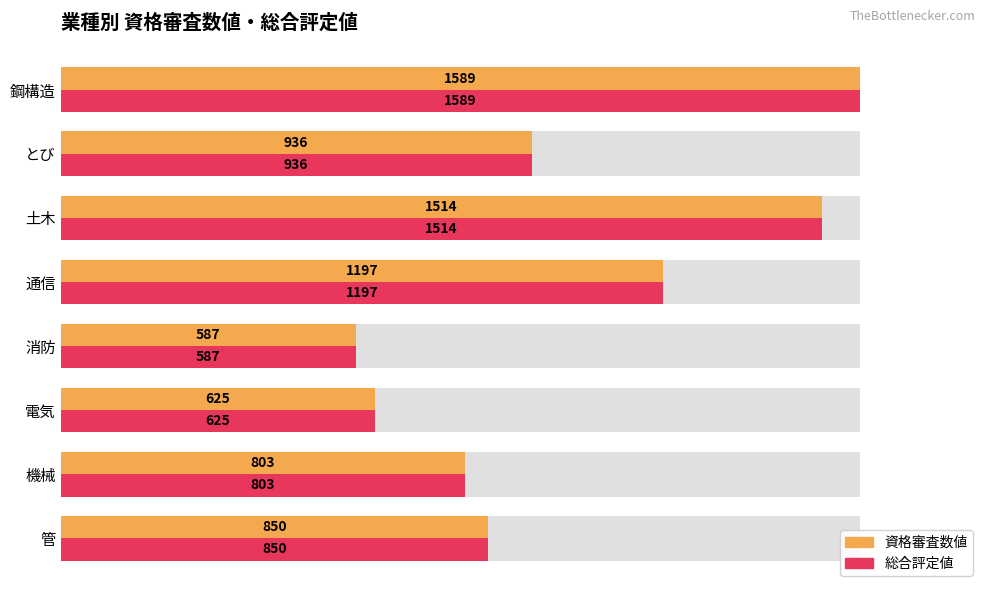

Rank the series at 電気 from highest to lowest value.

資格審査数値, 総合評定値